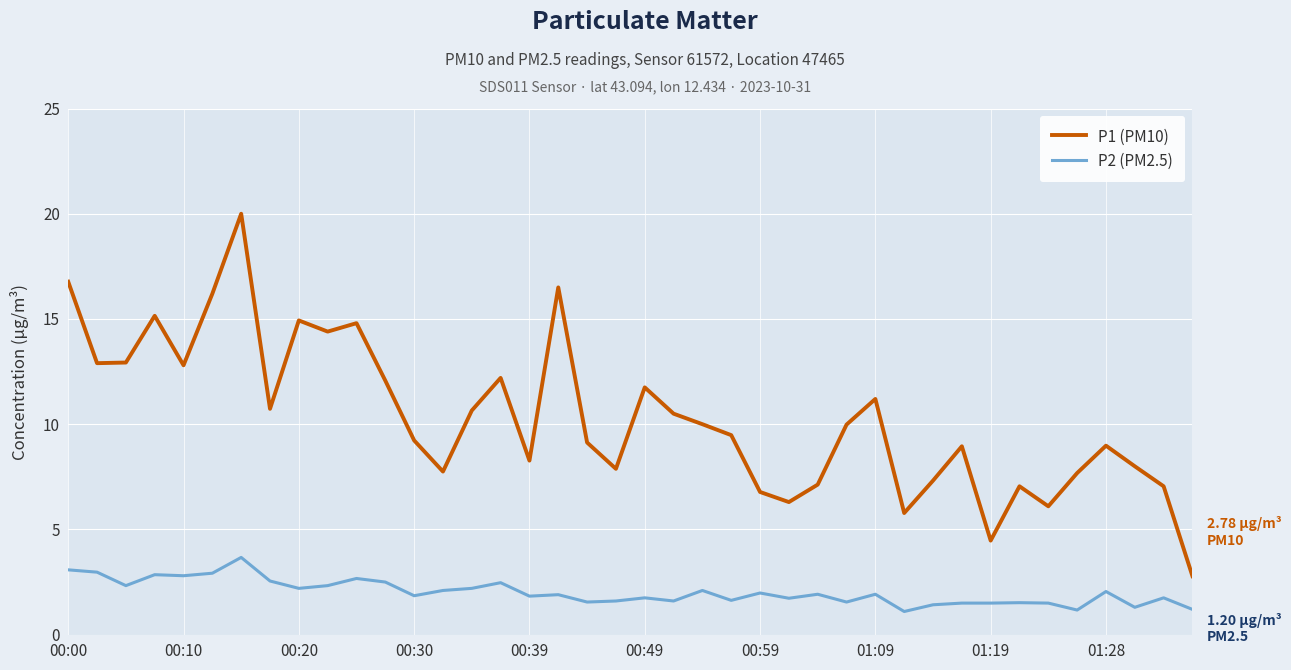

True or false: P1 (PM10) and P2 (PM2.5) intersect in this chart.

False